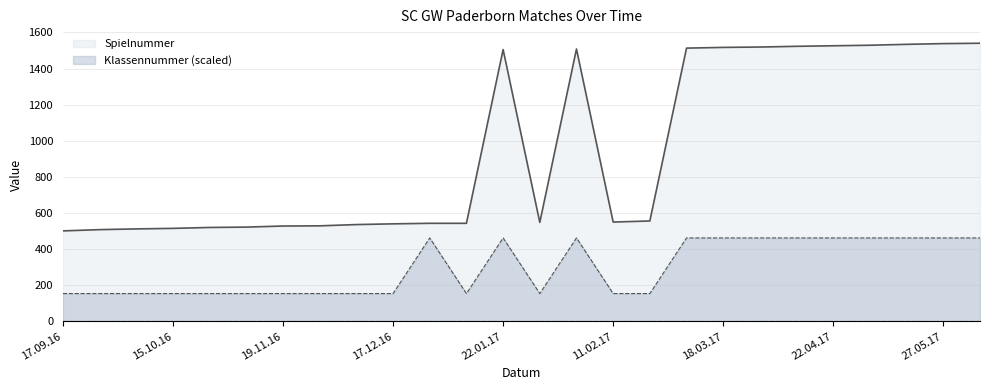

Does the chart display data point markers on the line(s)?

No